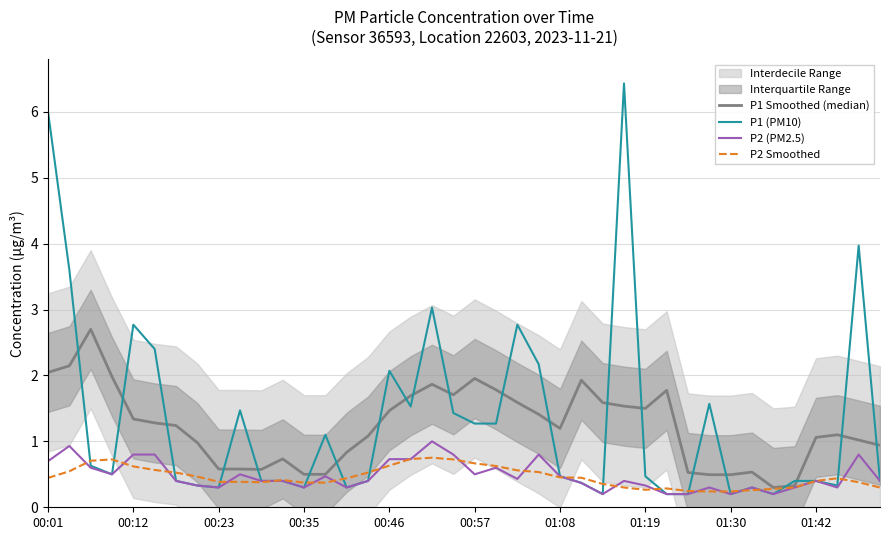

True or false: P2 (PM2.5) and P1 (PM10) intersect in this chart.

False